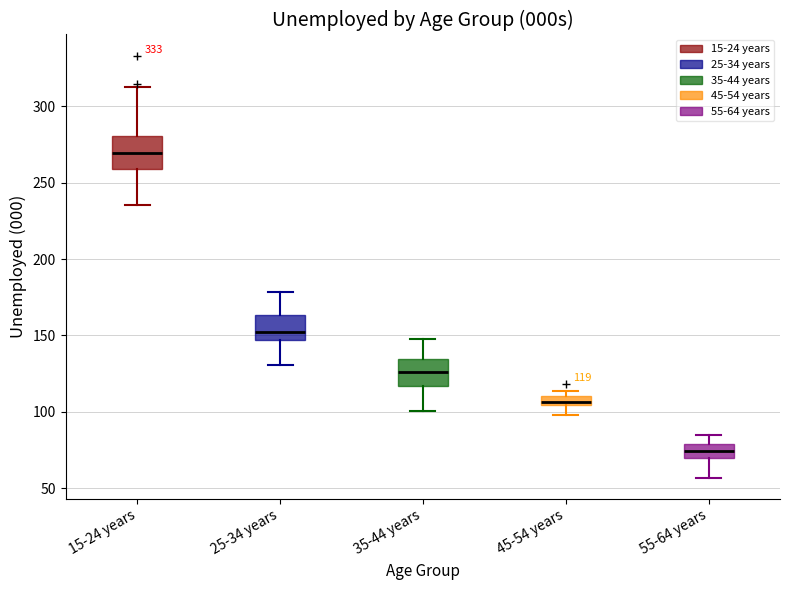

Which box has the highest median line?

15-24 years